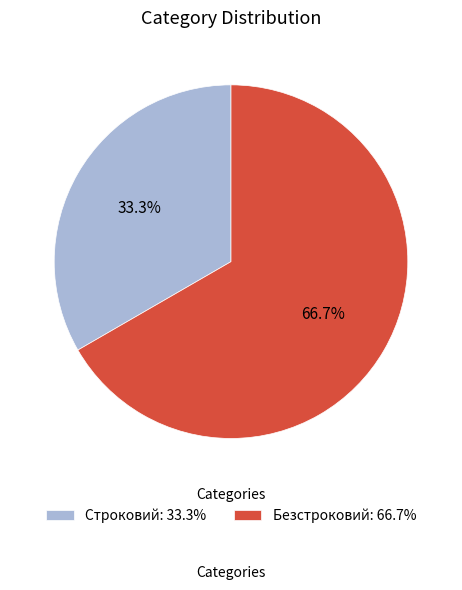

What is the smallest slice in the pie chart?

Строковий